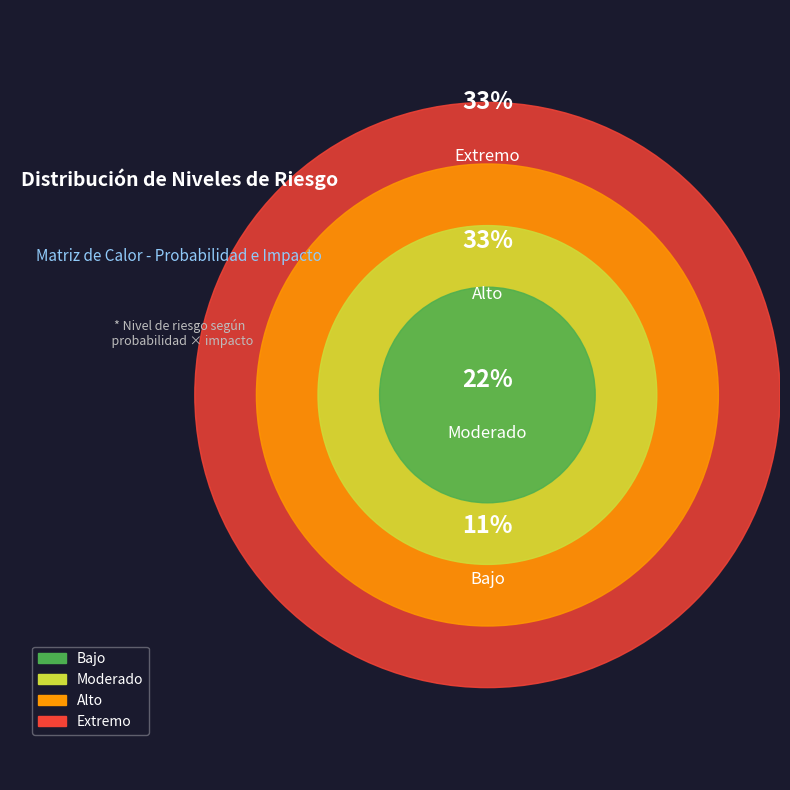

To the nearest percent, what percentage of the pie is Extremo?

33%